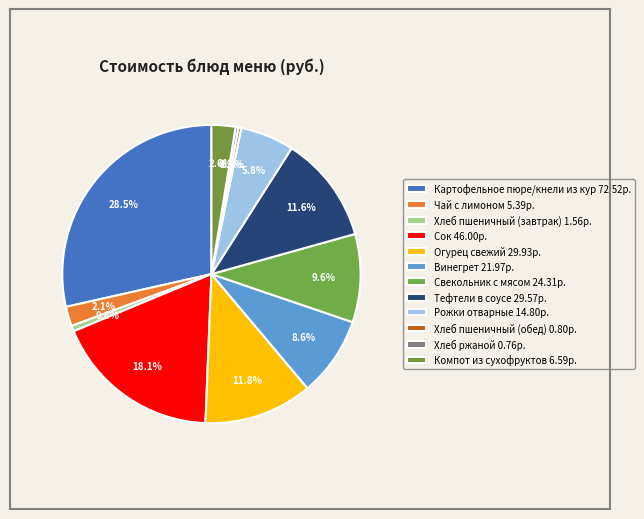

Count the number of slices in the pie.

12